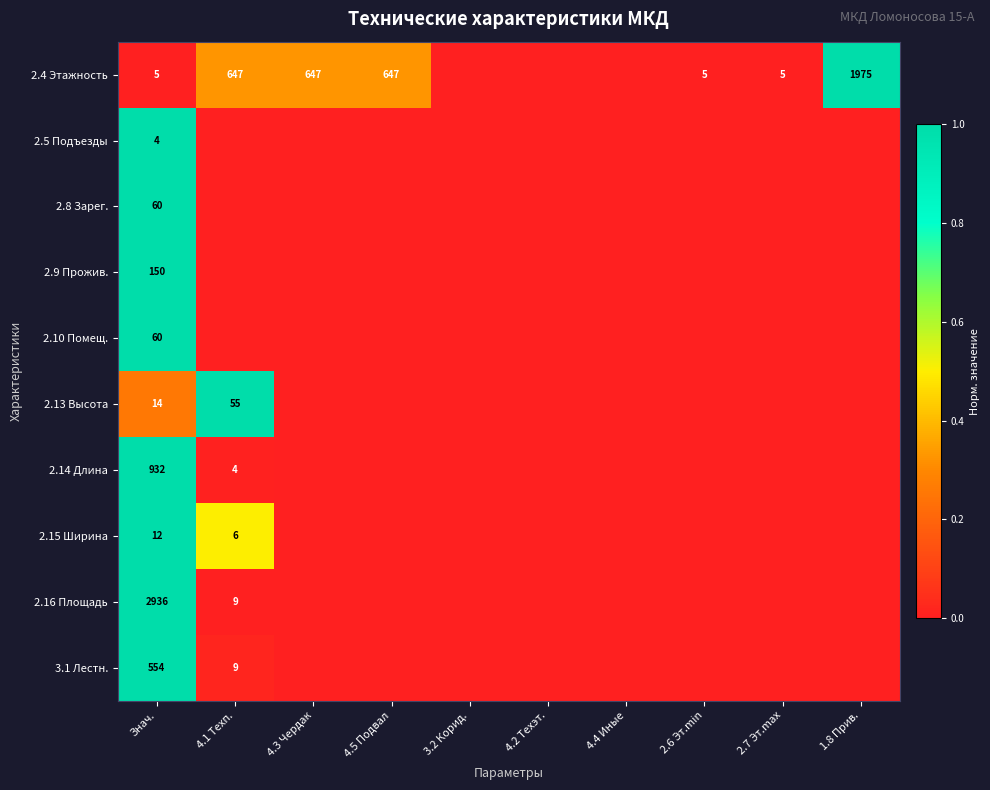

Is it true that 2.14 Длина equals 932 at Знач.?

True